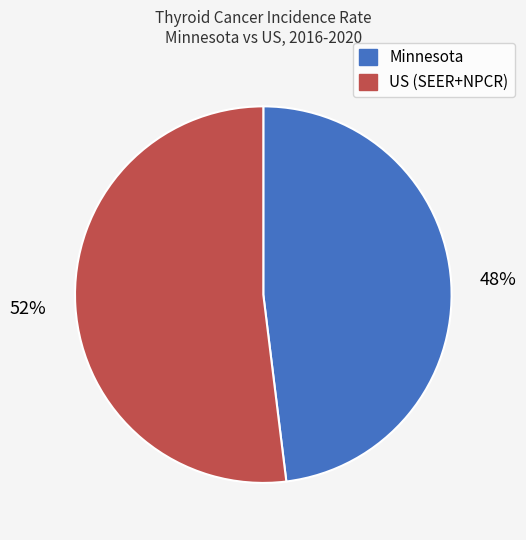

To the nearest percent, what portion does Minnesota represent?

48%